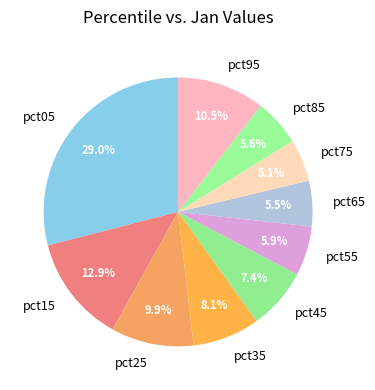

To the nearest percent, what is the difference between the largest and smallest slice percentages?

24%